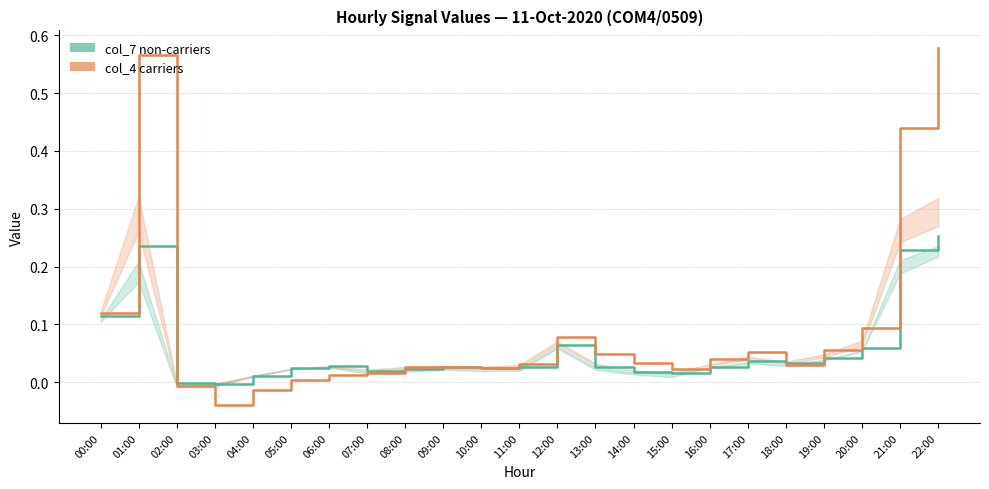

Which series ends up on top after the final intersection of col_7 (non-carriers) and col_4 (carriers)?

col_4 (carriers)